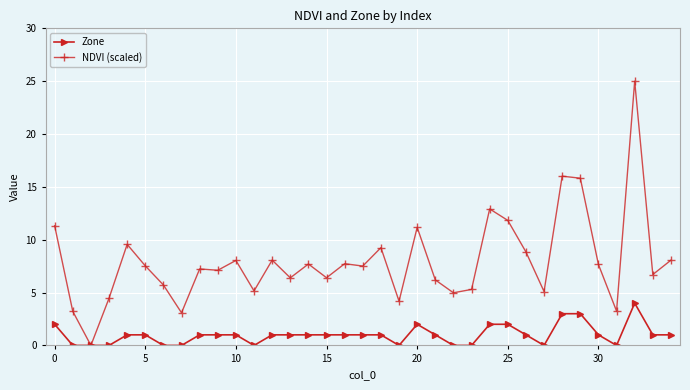

What is the sum of all Zone values?

35.0